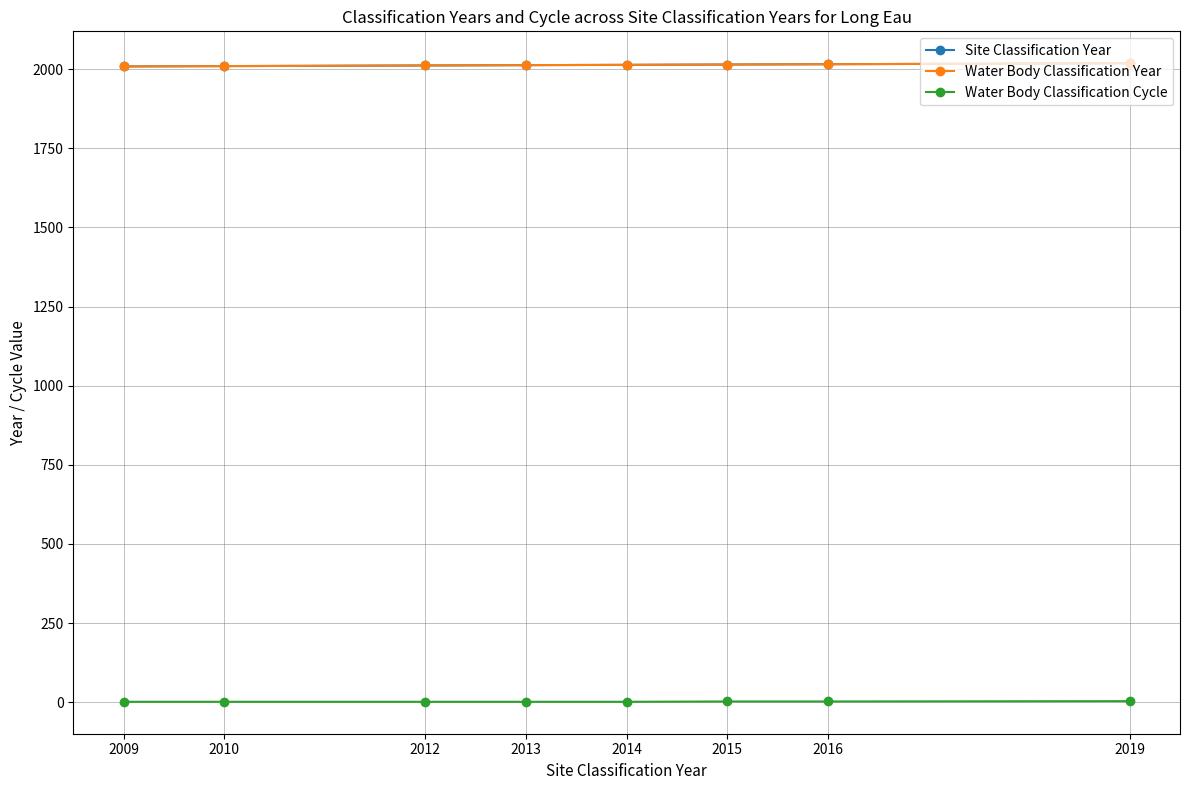

What is the greatest value displayed?

2019